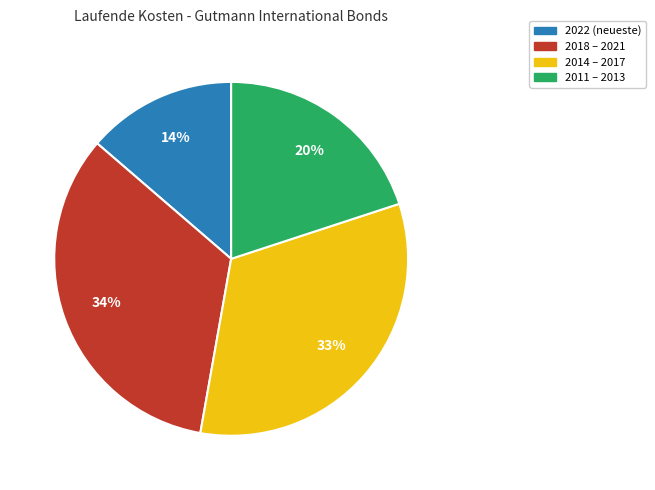

To the nearest percent, what is the combined percentage of 2018 – 2021 and 2014 – 2017?

66%